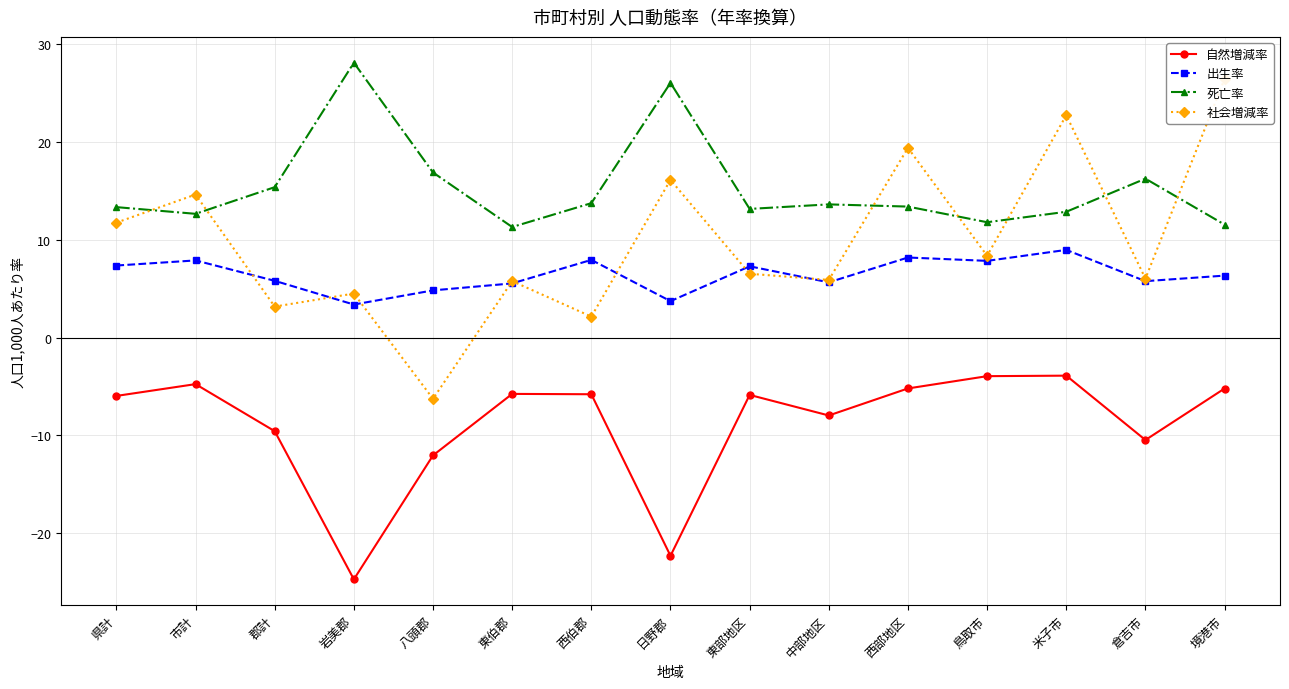

What is the label of the 13th point from the left?

米子市